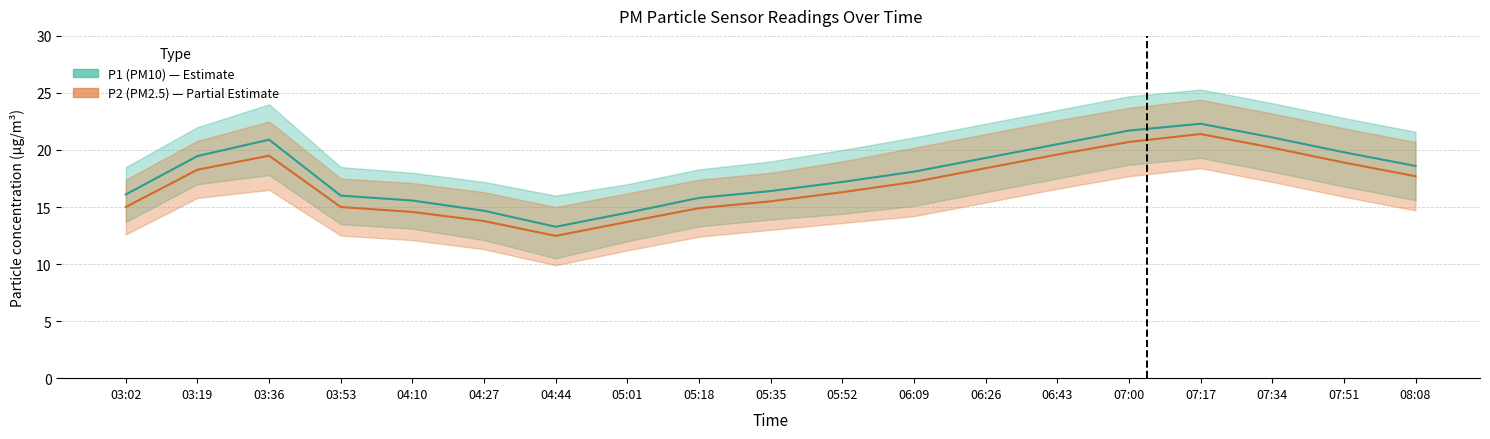

What is the maximum value for P1 (PM10)?

22.3